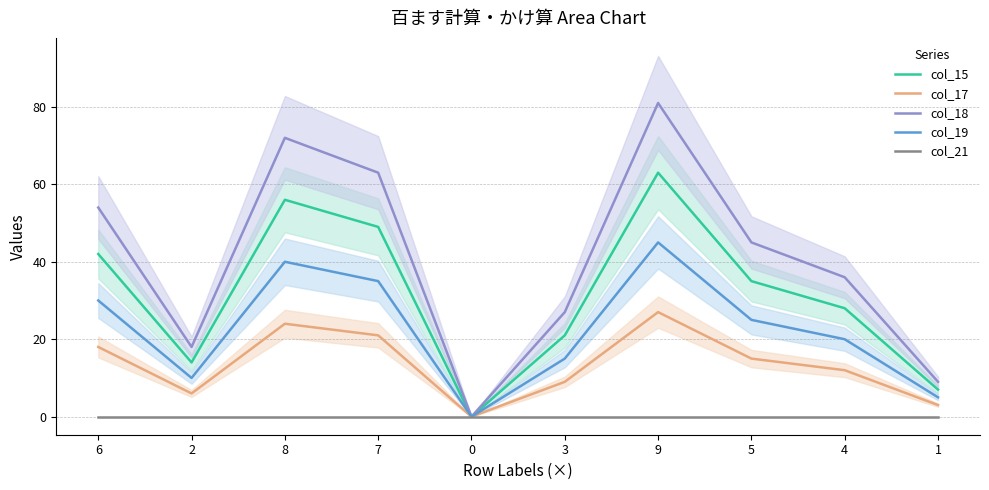

Where is the first local minimum for col_15?

2